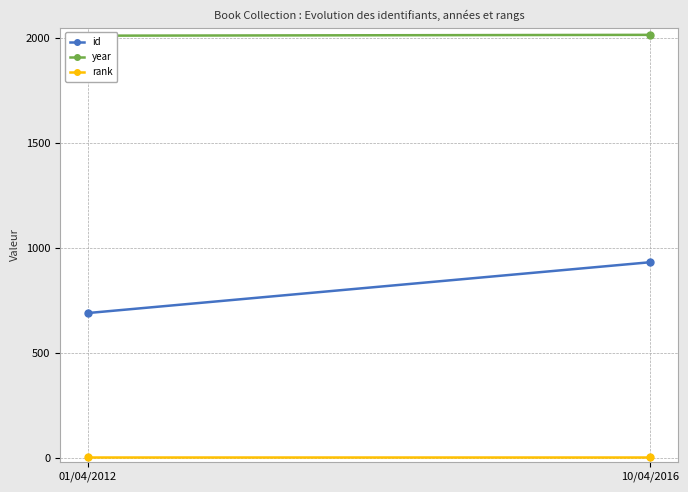

How many lines are shown in the chart?

3